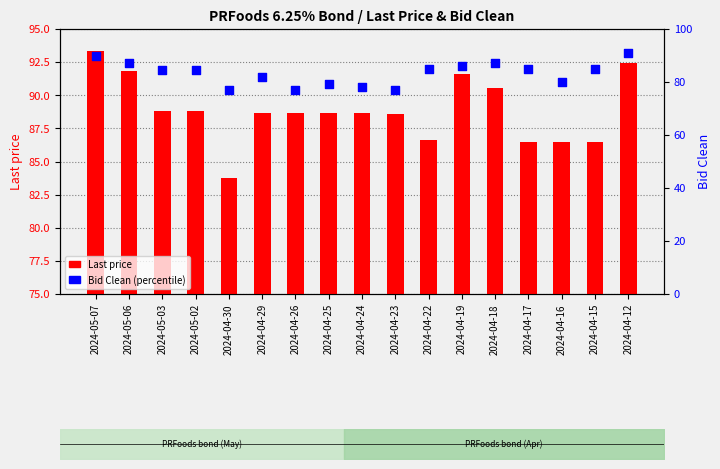

Which series reaches the maximum Y coordinate?

Bid Clean